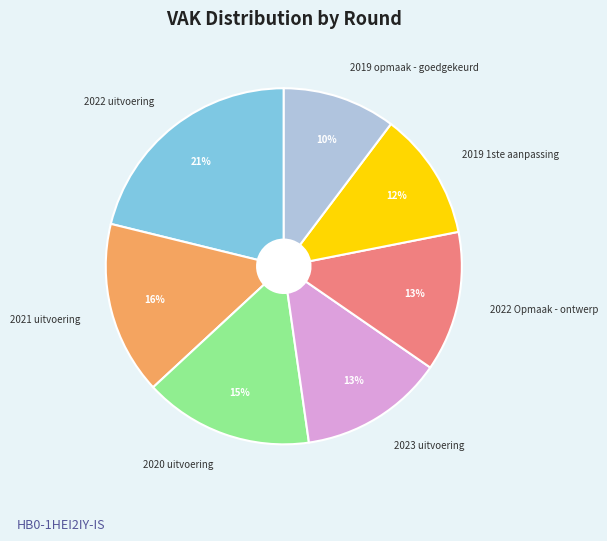

Is 2022 uitvoering the majority of the pie?

No